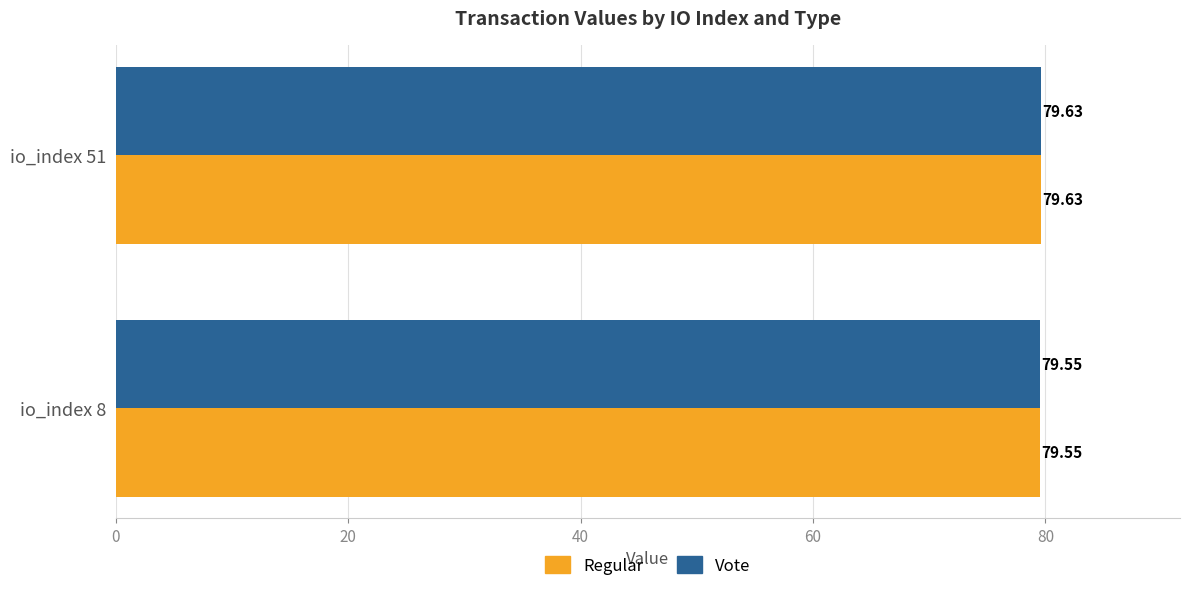

Rank the categories by Regular value from highest to lowest.

io_index 51, io_index 8